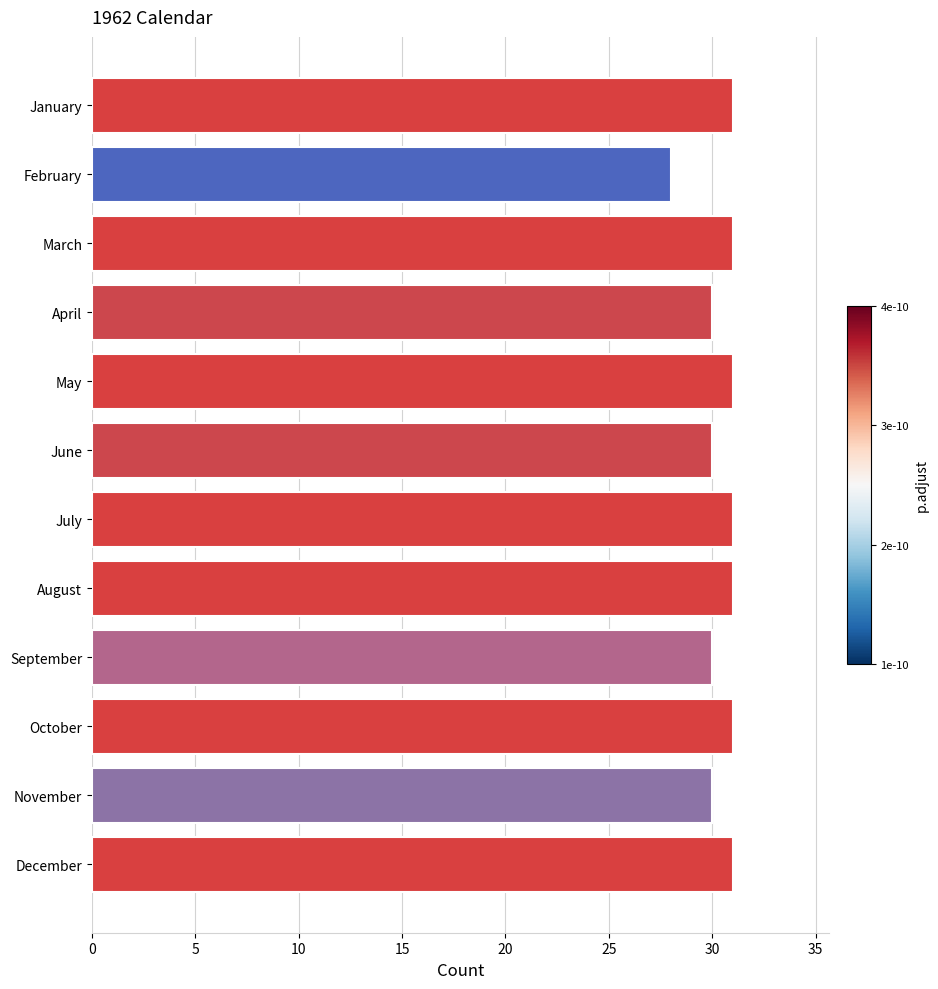

Which category has the lowest value across all series?

February